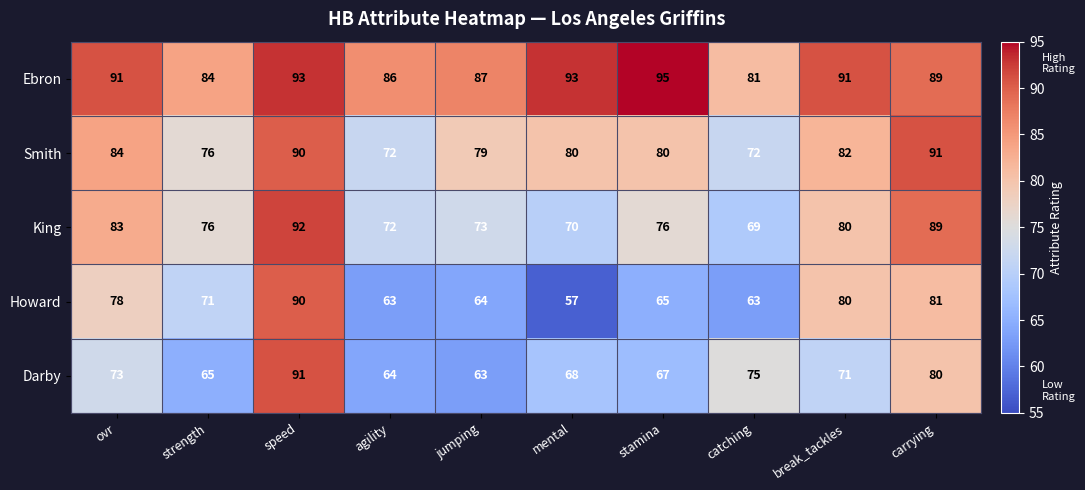

At which label is Howard closest to 73?

strength